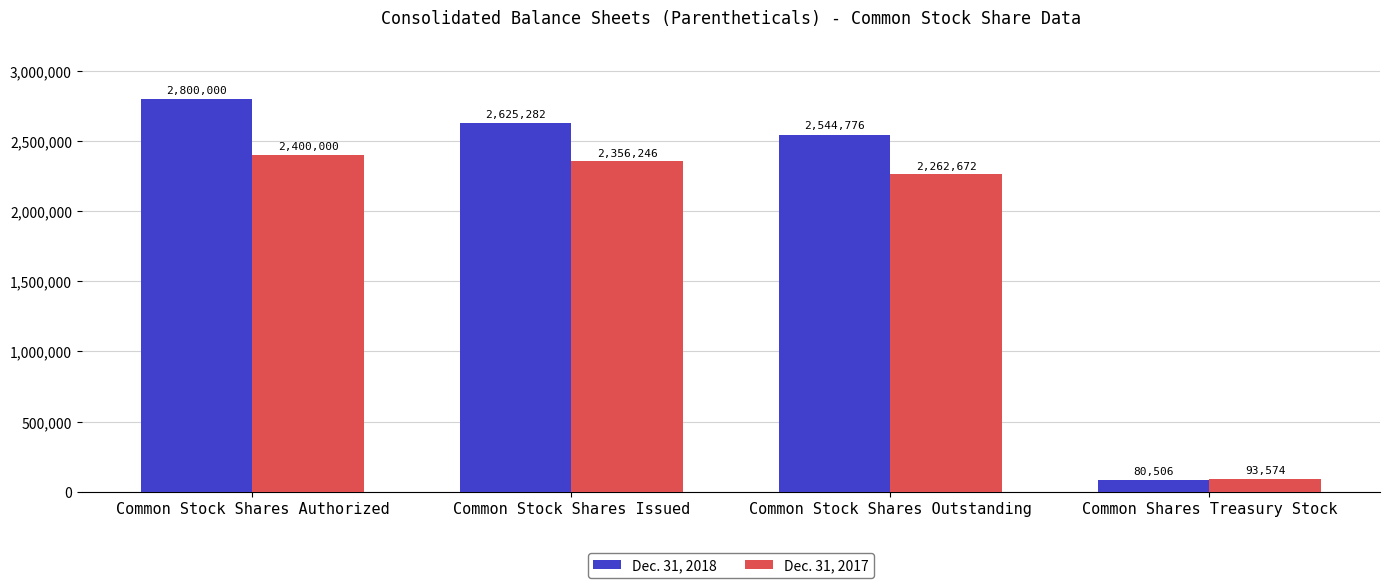

Reading left to right, what are all the values shown in this chart?

Dec. 31, 2018: Common Stock Shares Authorized=2800000	Common Stock Shares Issued=2625282	Common Stock Shares Outstanding=2544776	Common Shares Treasury Stock=80506
Dec. 31, 2017: Common Stock Shares Authorized=2400000	Common Stock Shares Issued=2356246	Common Stock Shares Outstanding=2262672	Common Shares Treasury Stock=93574